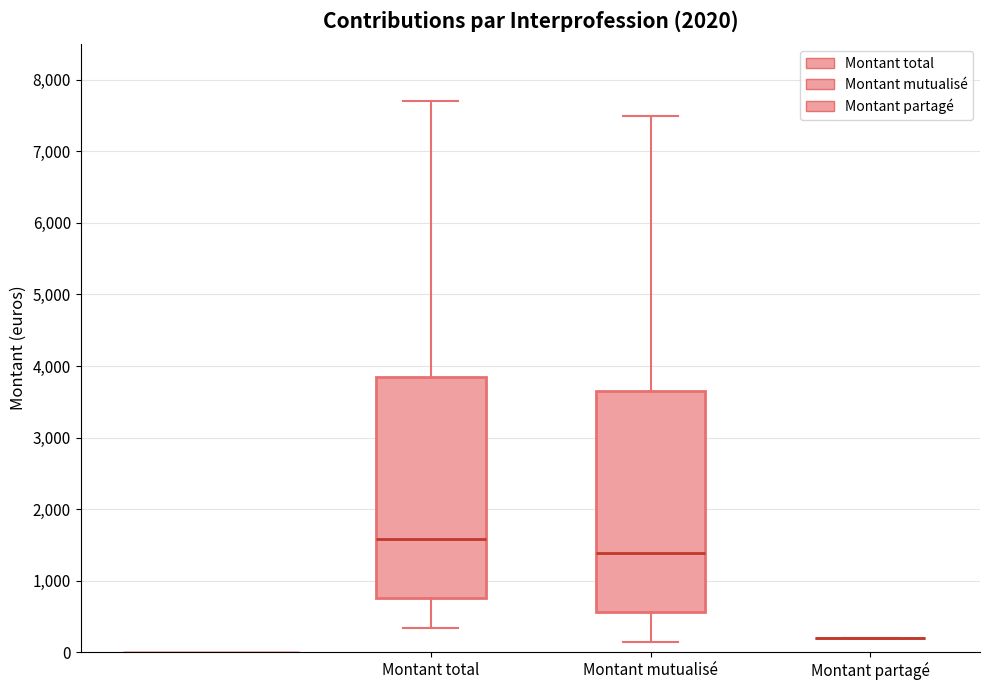

Reading left to right, read every box against the y-axis: the position of its median line, the range the box covers, and the ends of its whiskers. The values are not printed on the chart, so give them approximately, as read against the axis.

Montant total: median 1600, box 800 to 3900, whiskers 300 to 7700
Montant mutualisé: median 1400, box 600 to 3700, whiskers 100 to 7500
Montant partagé: box collapsed to a line at 200, whiskers 200 to 200